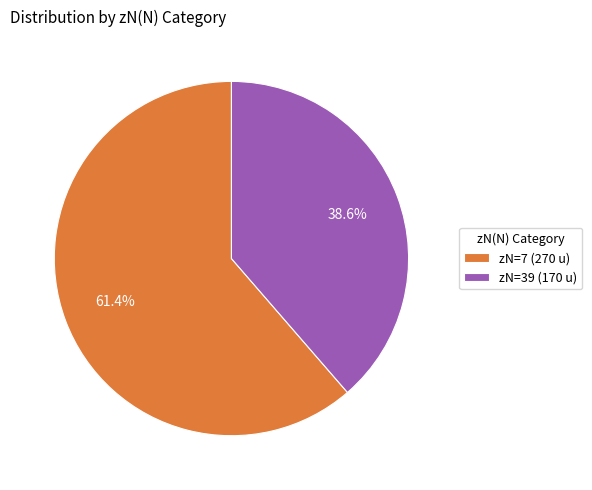

How many slices are in this pie chart?

2